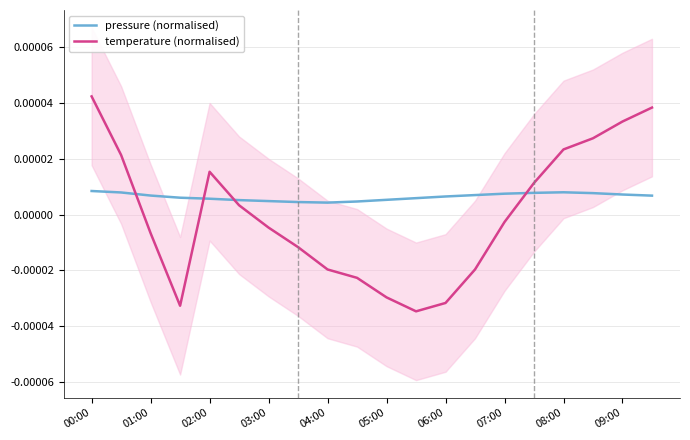

How many interior local valleys does the temperature series have?

2